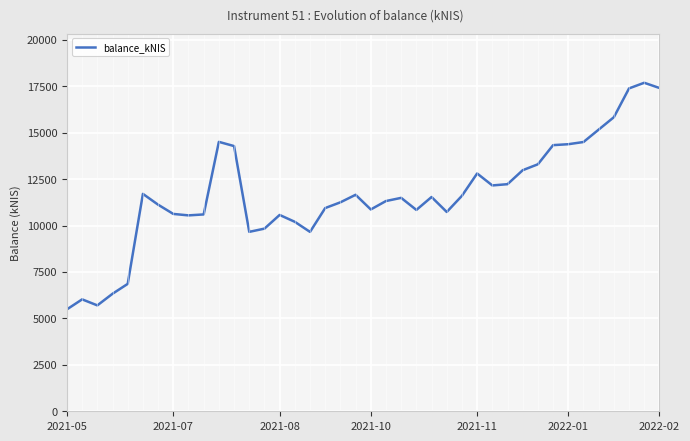

True or false: the data has more than 0 interior local peaks.

True